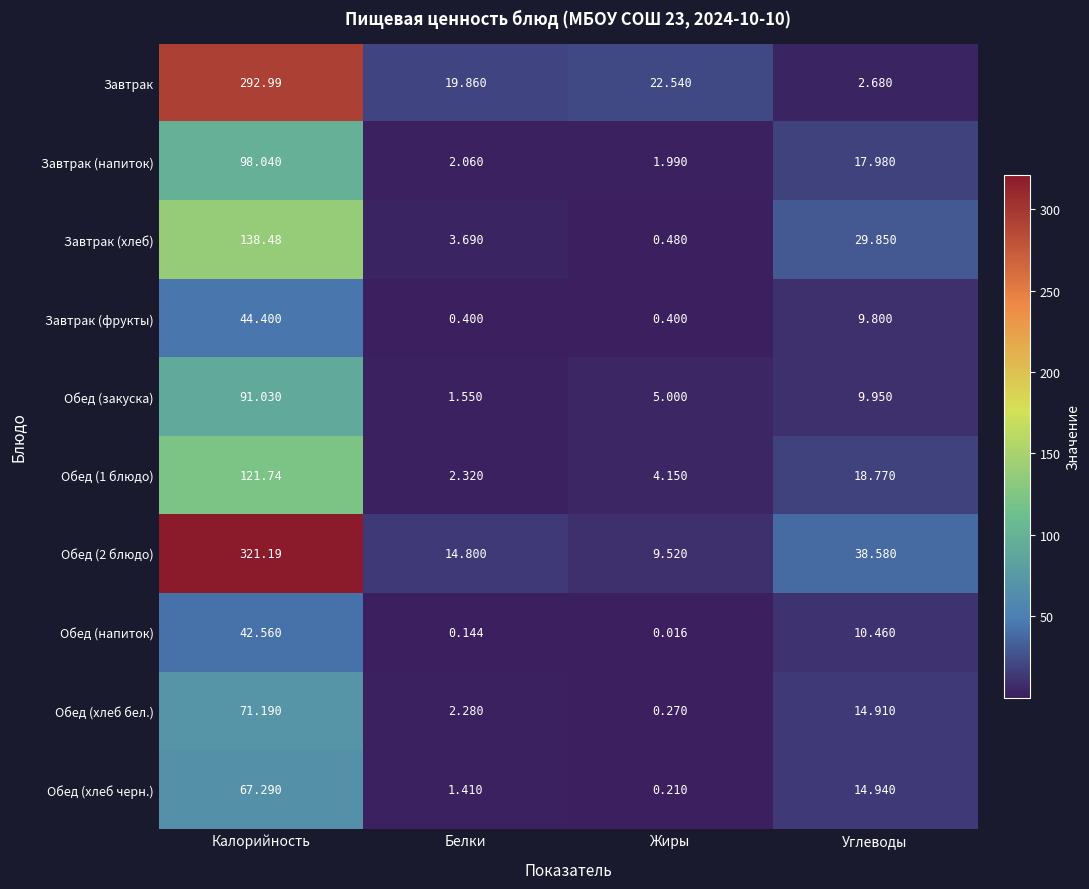

Which category has the highest value in the Обед (закуска) series?

Калорийность